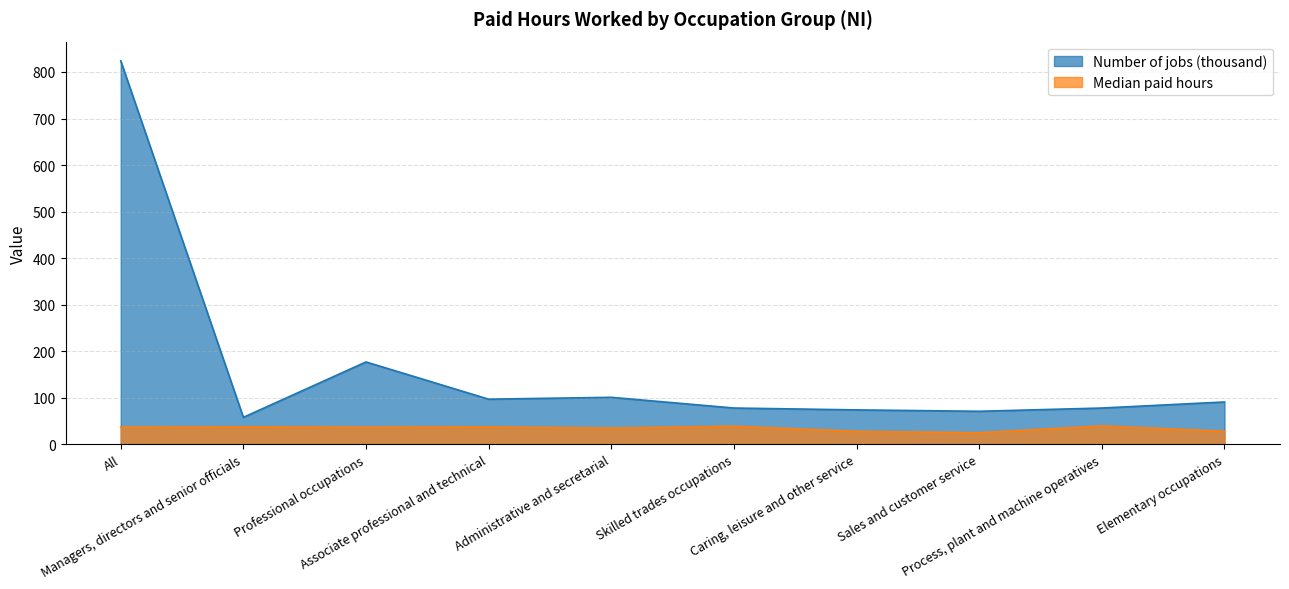

Read the Median paid hours value at Skilled trades occupations.

39.0